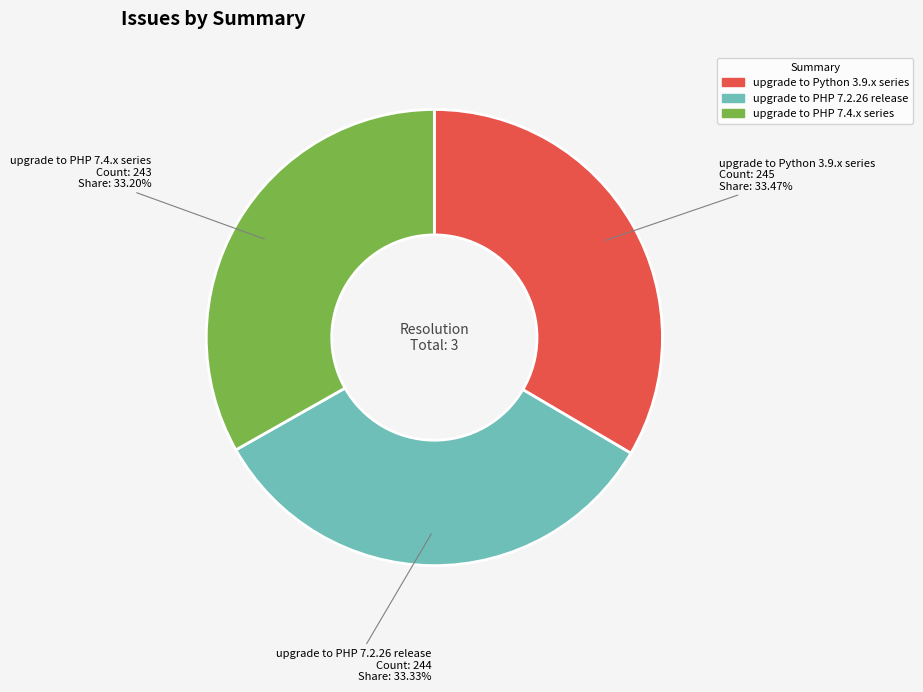

Is there any slice that represents more than half of the pie?

No